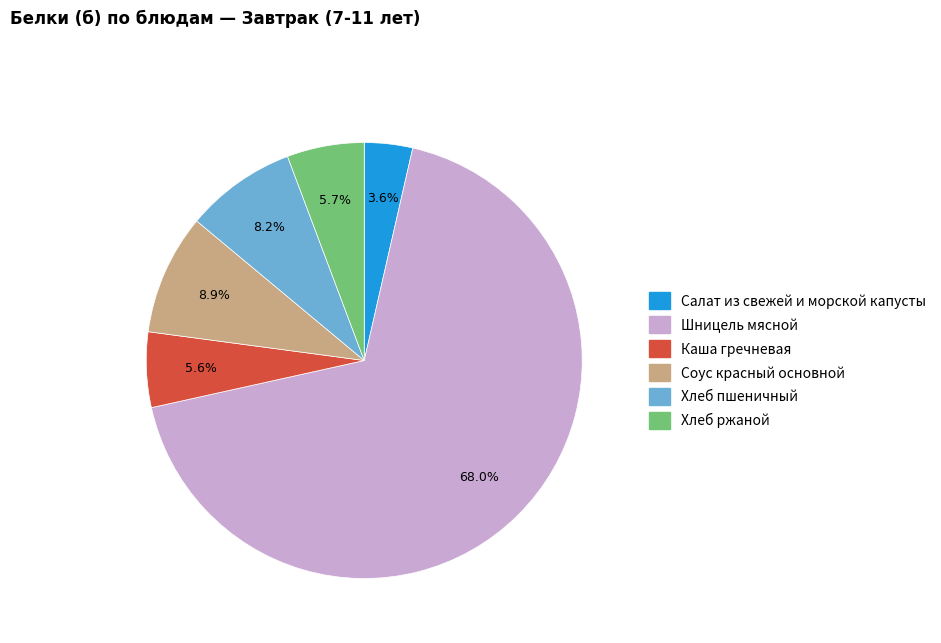

Is there any slice that represents more than half of the pie?

Yes